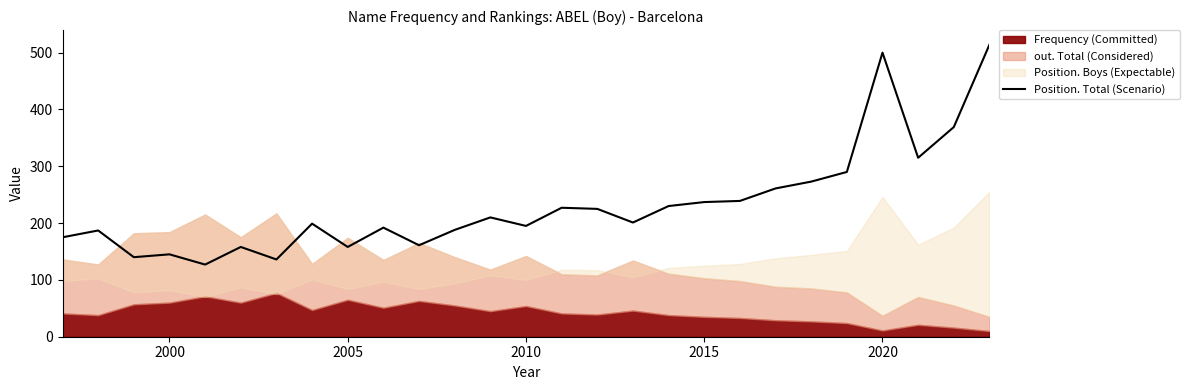

What is the maximum value for Position. Total (Scenario)?

514